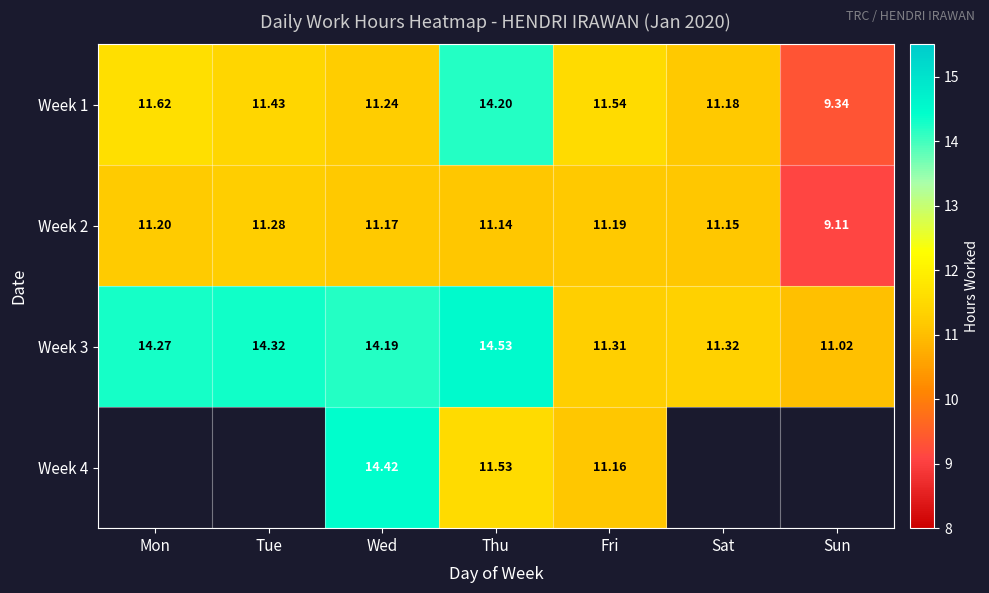

True or false: Week 2 has a value of 6.0 at Sun.

False